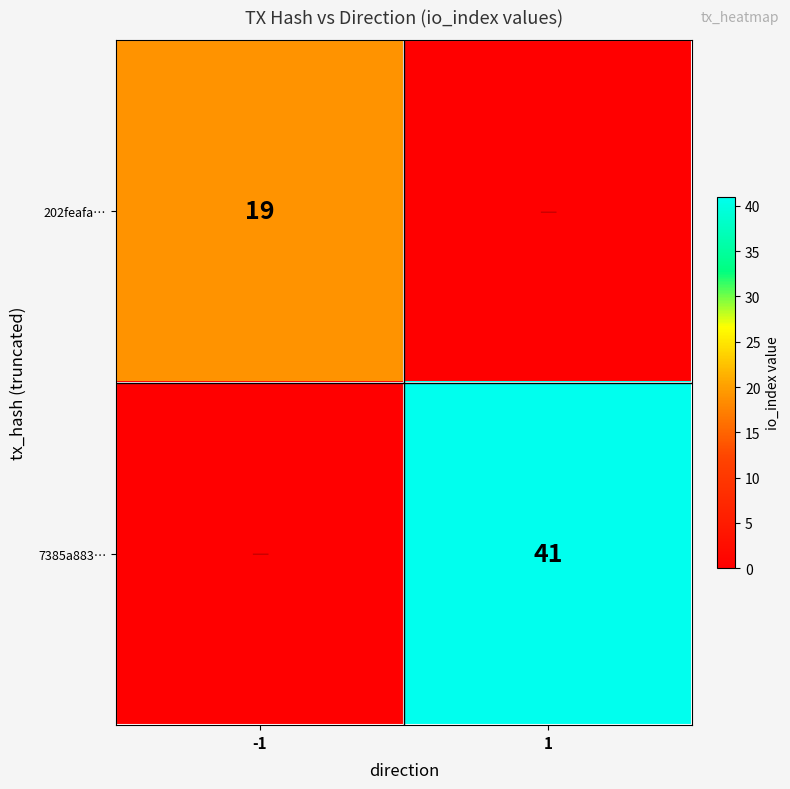

True or false: 7385a883… has a value of 25 at 1.

False